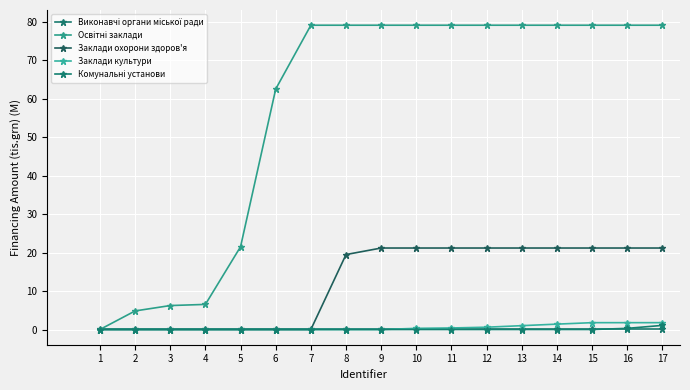

Is it true that Заклади охорони здоров'я equals 0.0 at 2?

True